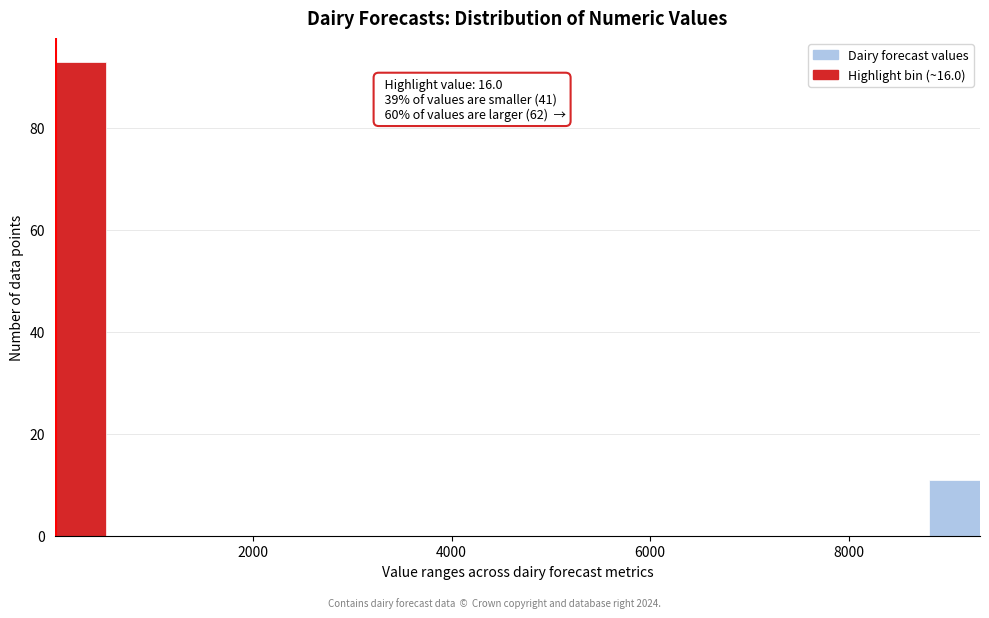

Around what value on the x-axis is the tallest bar? Give the approximate position of its centre, as read against the axis.

200